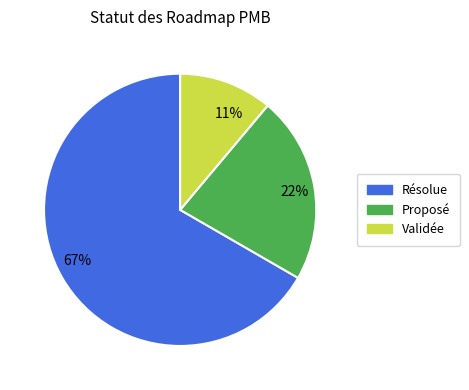

Which has a higher value, Résolue or Validée?

Résolue